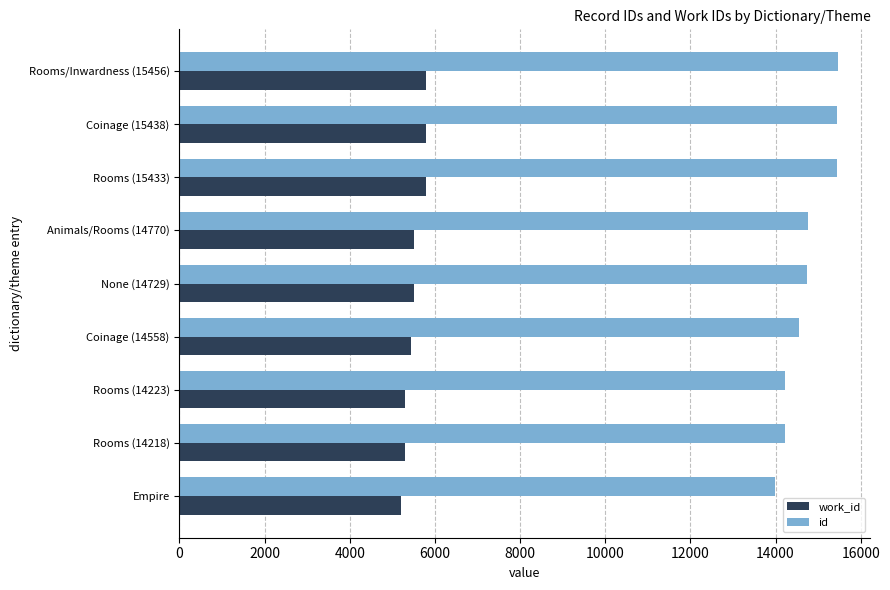

True or false: work_id has a value of 5785 at Rooms (15433).

True